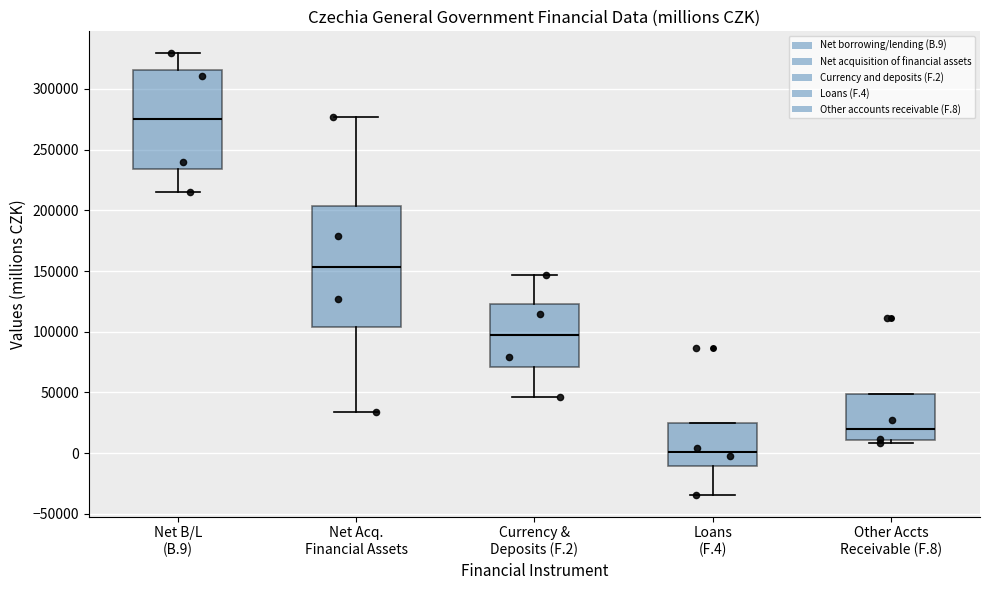

Reading left to right, read every box against the y-axis: the position of its median line, the range the box covers, and the ends of its whiskers. The values are not printed on the chart, so give them approximately, as read against the axis.

Net B/L (B.9): median 275000, box 235000 to 315000, whiskers 215000 to 330000
Net Acq. Financial Assets: median 155000, box 105000 to 205000, whiskers 35000 to 275000
Currency & Deposits (F.2): median 95000, box 70000 to 125000, whiskers 45000 to 145000
Loans (F.4): median 0, box -10000 to 25000, whiskers -35000 to 25000
Other Accts Receivable (F.8): median 20000, box 10000 to 50000, whiskers 10000 (just below the box's lower edge) to 50000